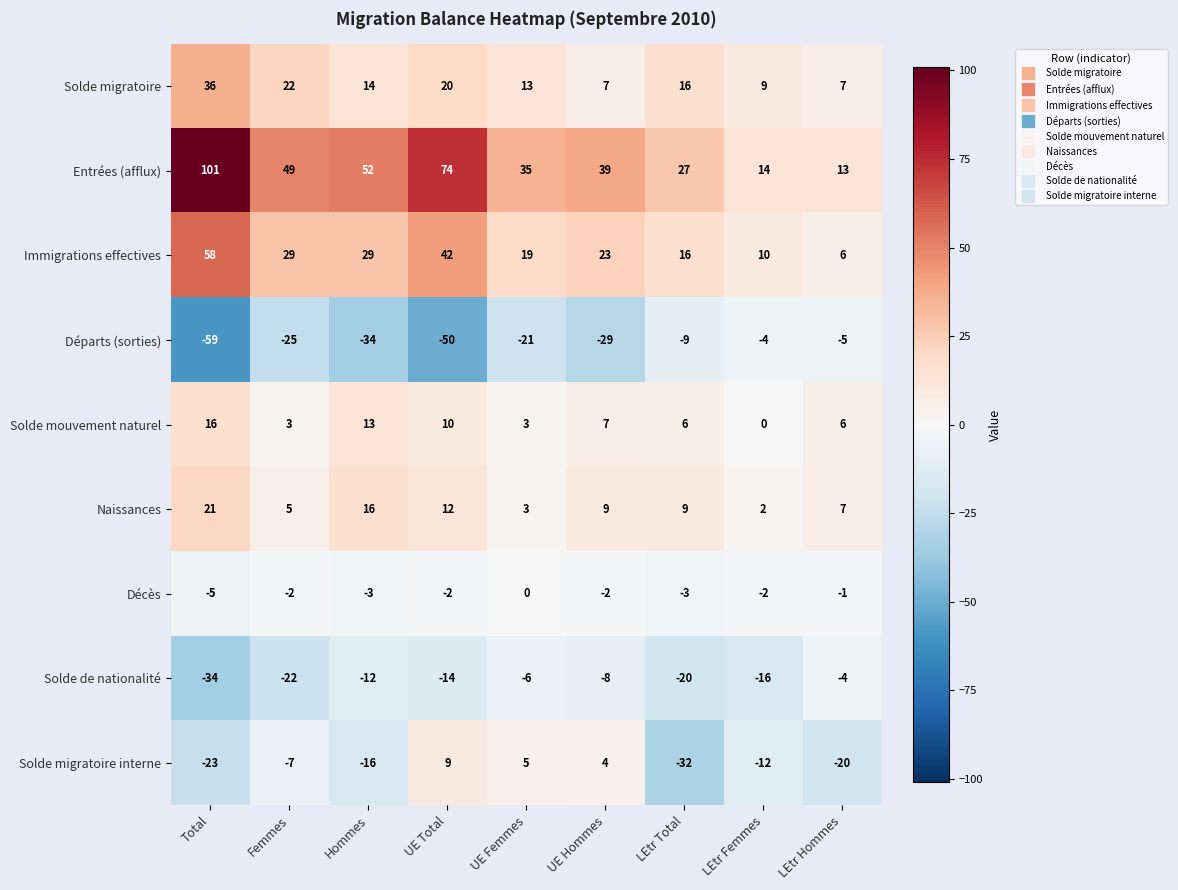

At which category is the sum across all series the highest?

Total